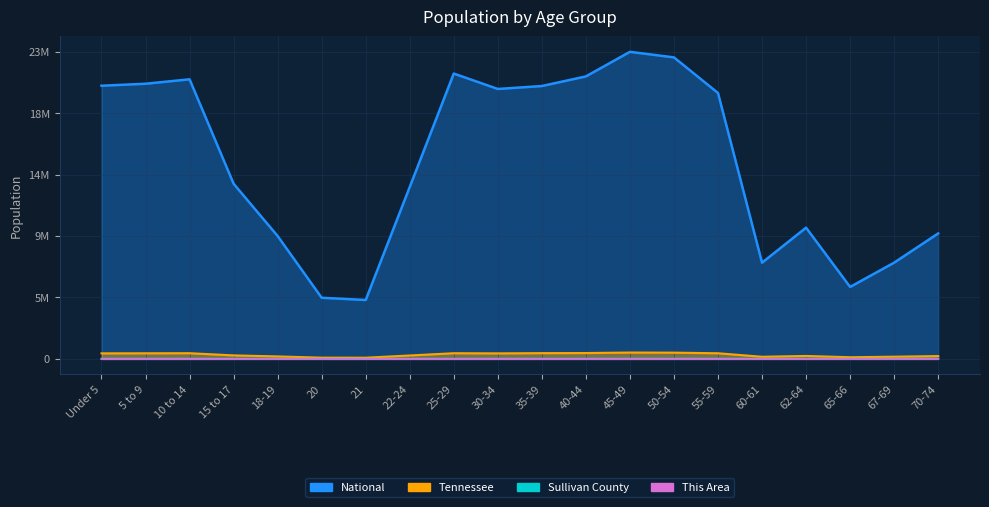

Count the This Area values in the range 0 to 1.

20